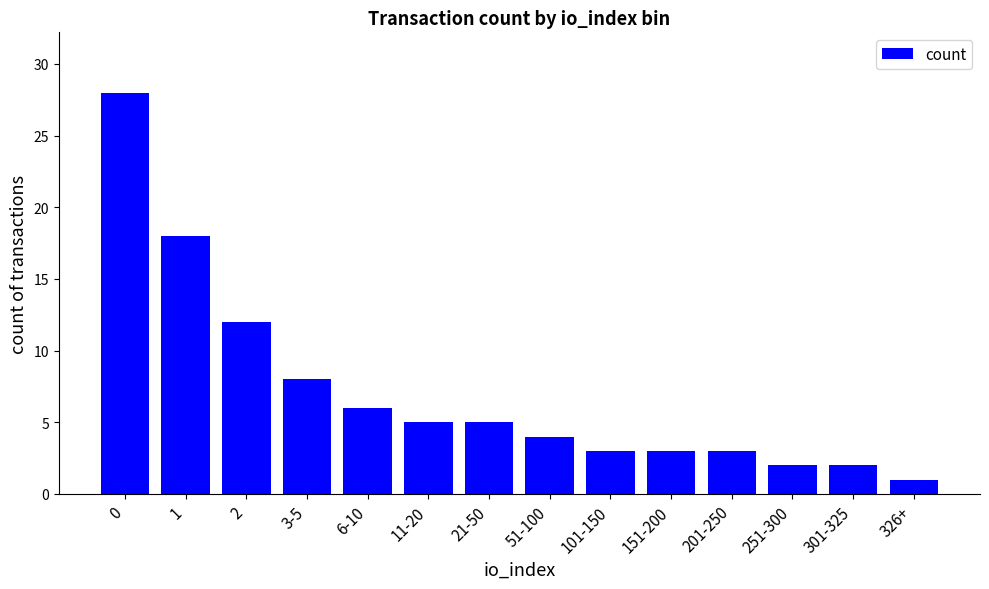

The value at 101-150 is 3. True or false?

True